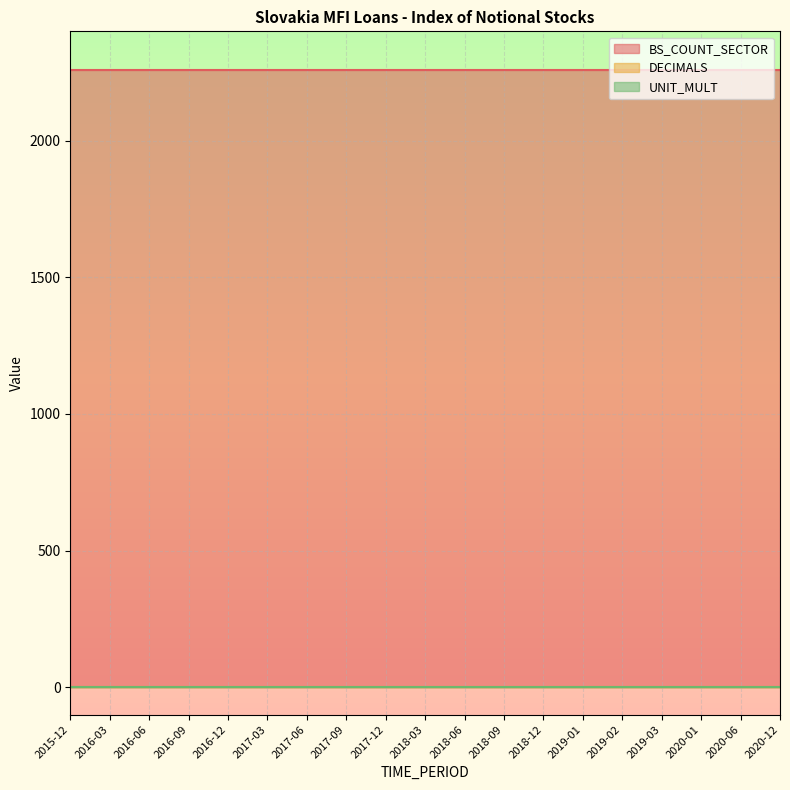

Between 2020-12 and 2017-03, which is larger?

2020-12